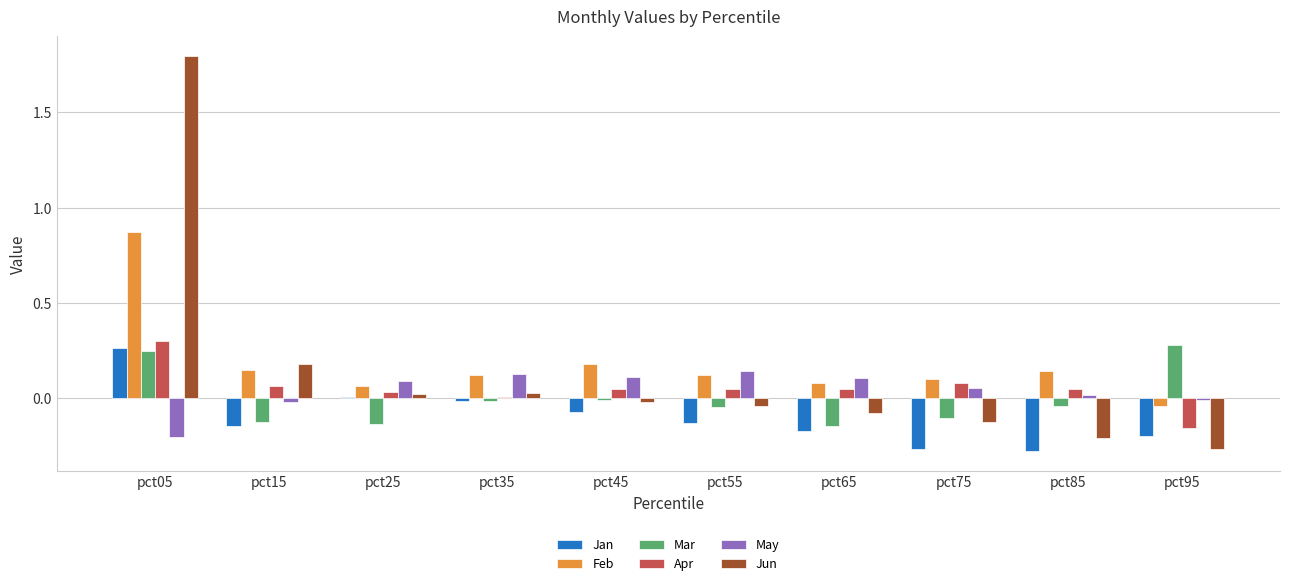

At which category is the sum across all series the highest?

pct05